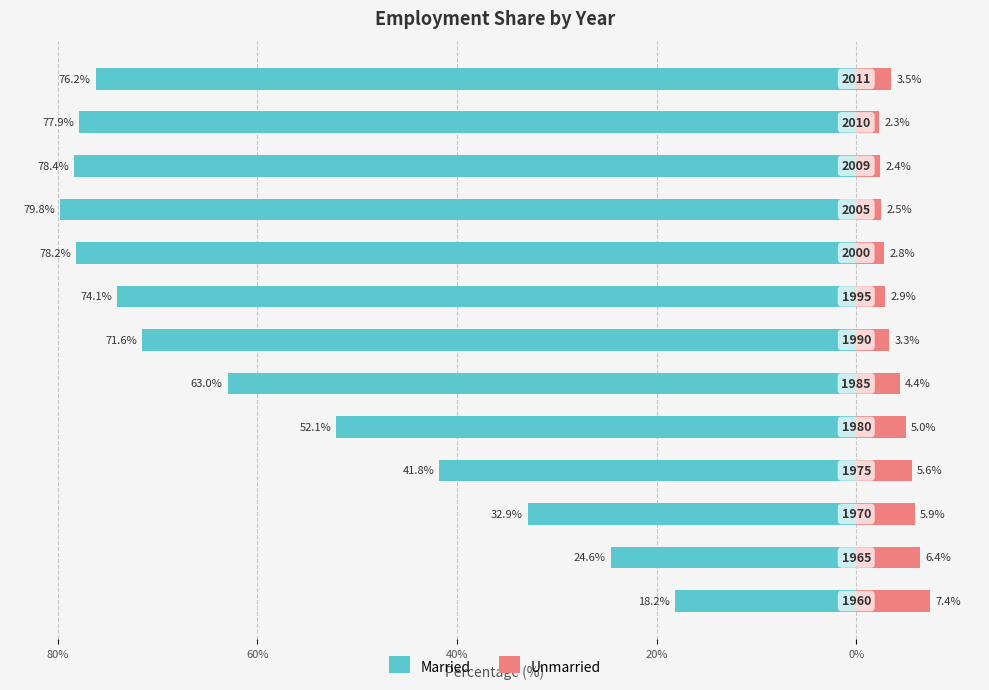

True or false: Married has a value of -40.3 at 11.

False